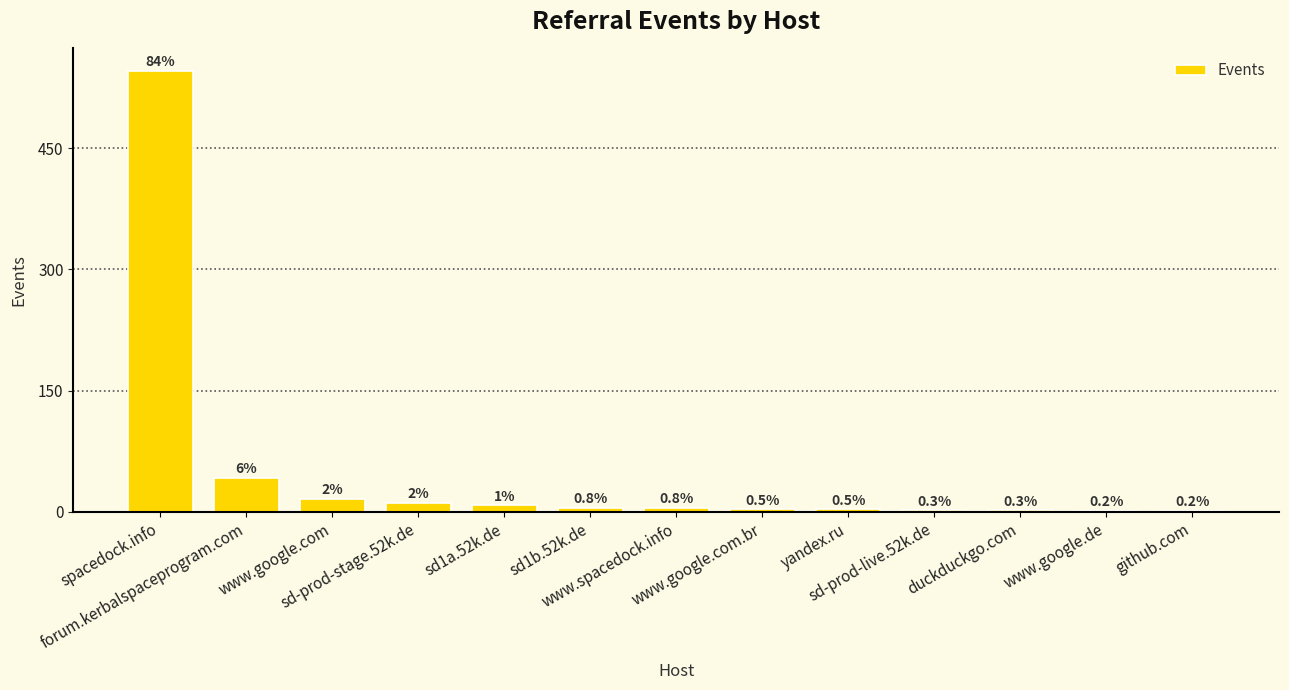

What is the smallest value displayed?

1